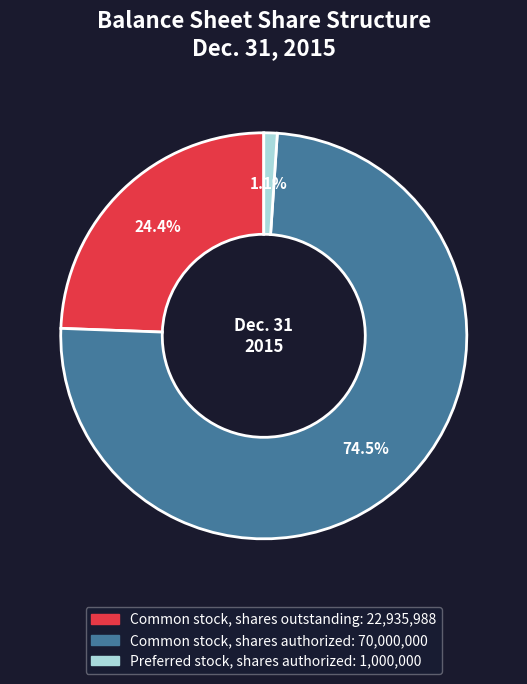

What percentage do Preferred stock, shares authorized and Common stock, shares outstanding together represent?

25.5%